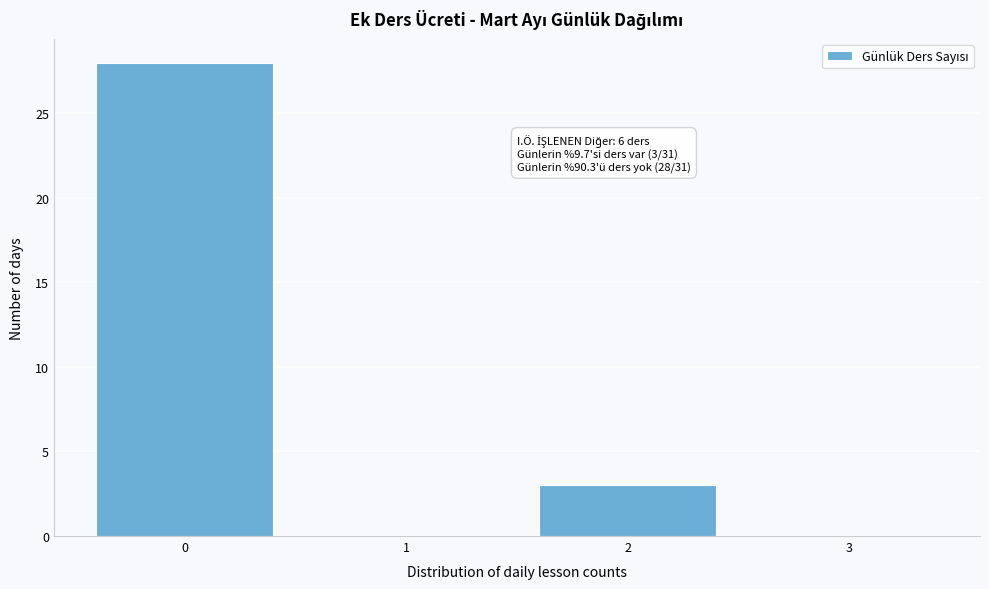

Which range on the x-axis has the tallest bar?

-0.5 to 0.5